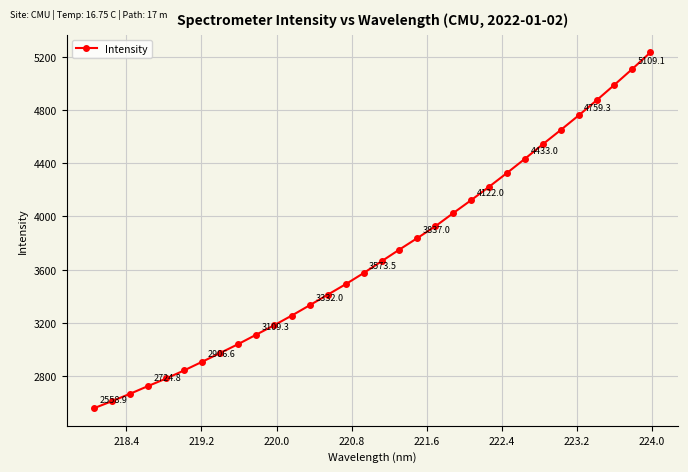

What is the value of the 11th point from the left?

3180.3